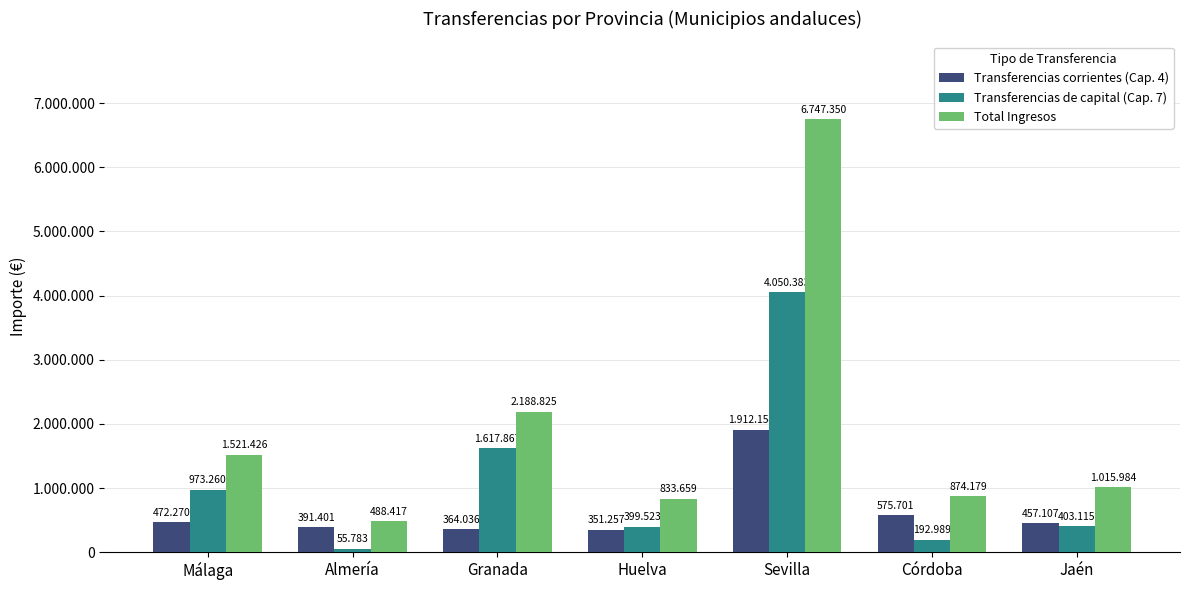

What are all the series names shown in the legend?

Transferencias corrientes (Cap. 4), Transferencias de capital (Cap. 7), Total Ingresos